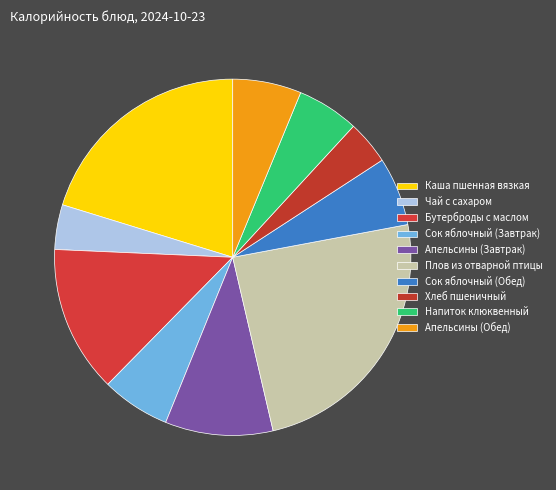

How many segments does this pie chart have?

10